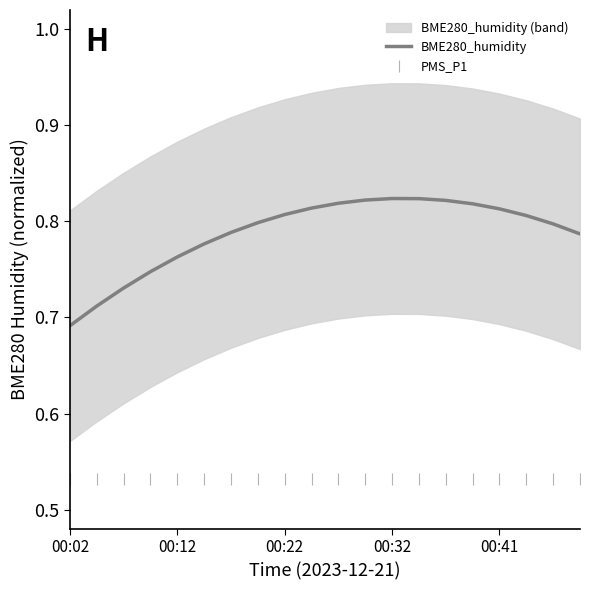

Which category has the lowest value across all series?

00:02